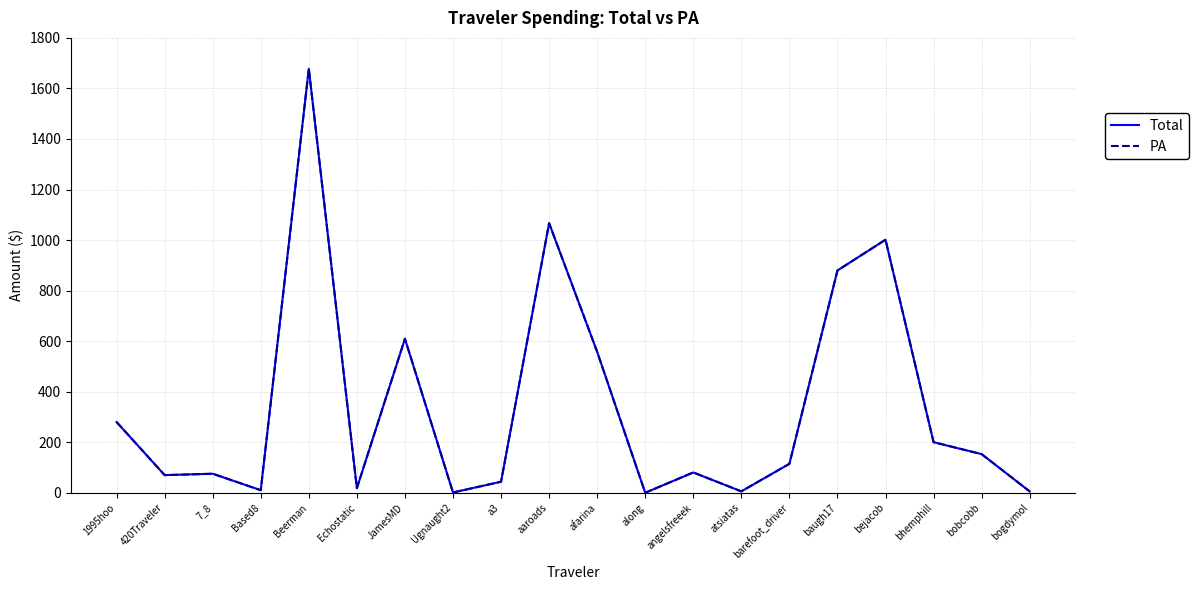

True or false: Total and PA intersect in this chart.

False